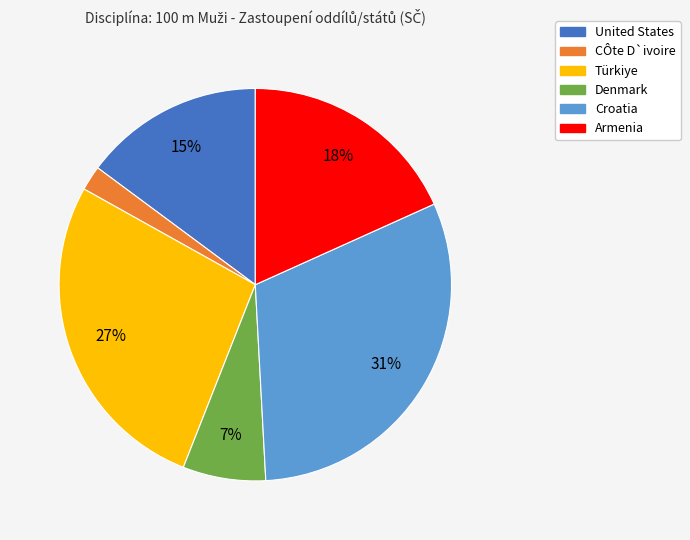

To the nearest percent, what percentage of the pie is Denmark?

7%